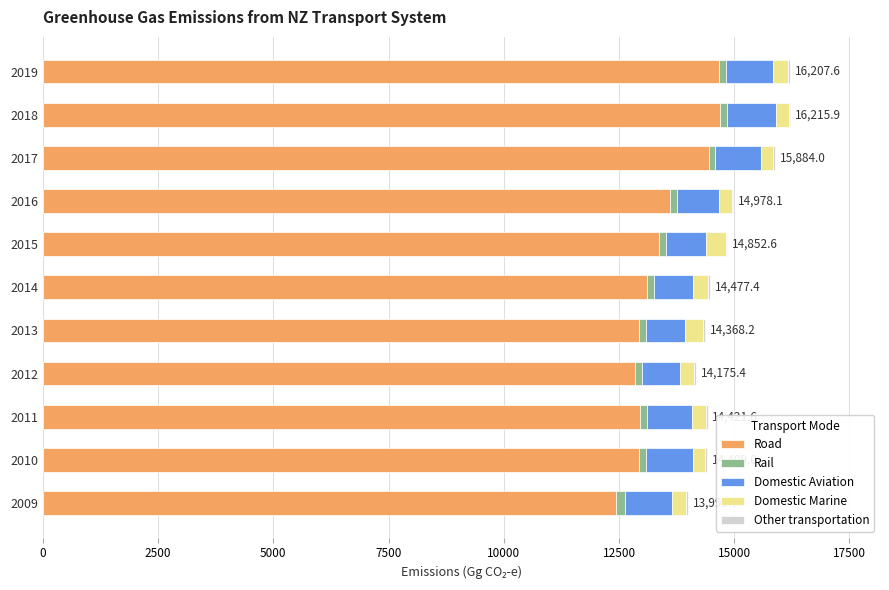

What is the sum of all Road values?

147962.8